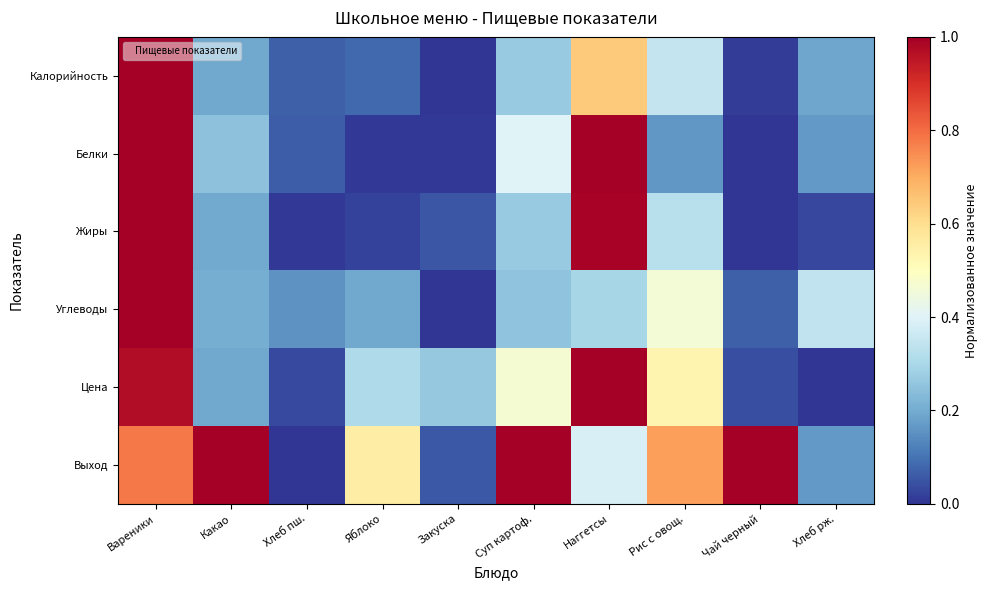

List the series in order of their peak value, lowest first.

Калорийность, Белки, Жиры, Углеводы, Цена, Выход